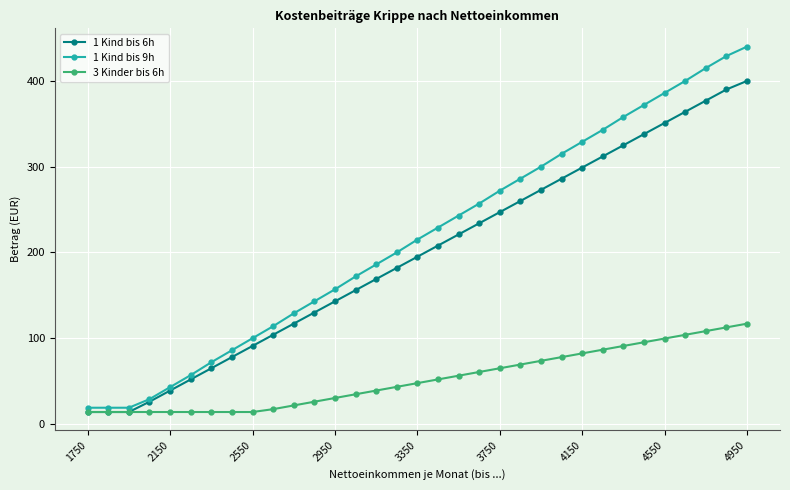

What is the difference between the maximum and minimum values in the 3 Kinder bis 6h series?

103.0